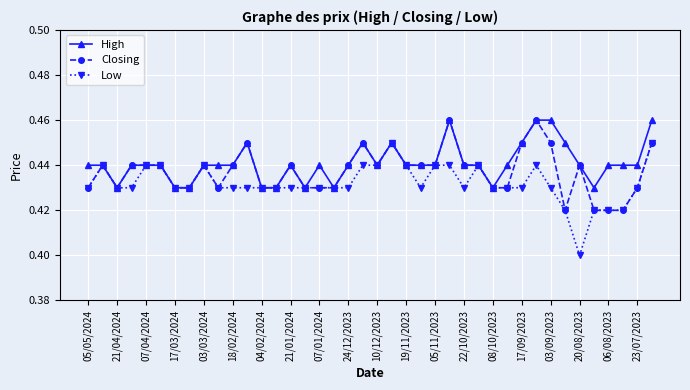

Which series has the largest range (max minus min)?

Low